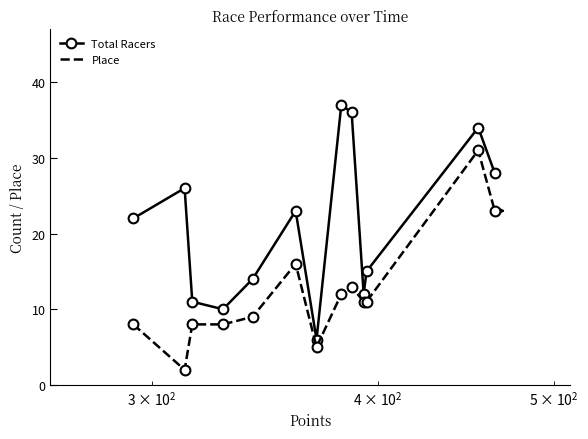

At how many categories does at least one series exceed 5?

13